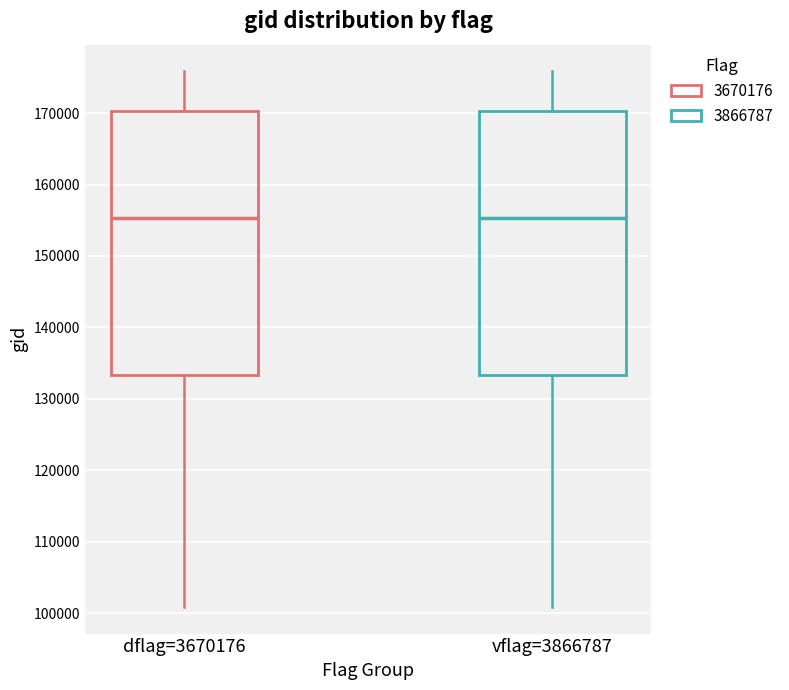

Reading left to right, read every box against the y-axis: the position of its median line, the range the box covers, and the ends of its whiskers. The values are not printed on the chart, so give them approximately, as read against the axis.

dflag=3670176: median 155000, box 133000 to 170000, whiskers 101000 to 176000
vflag=3866787: median 155000, box 133000 to 170000, whiskers 101000 to 176000